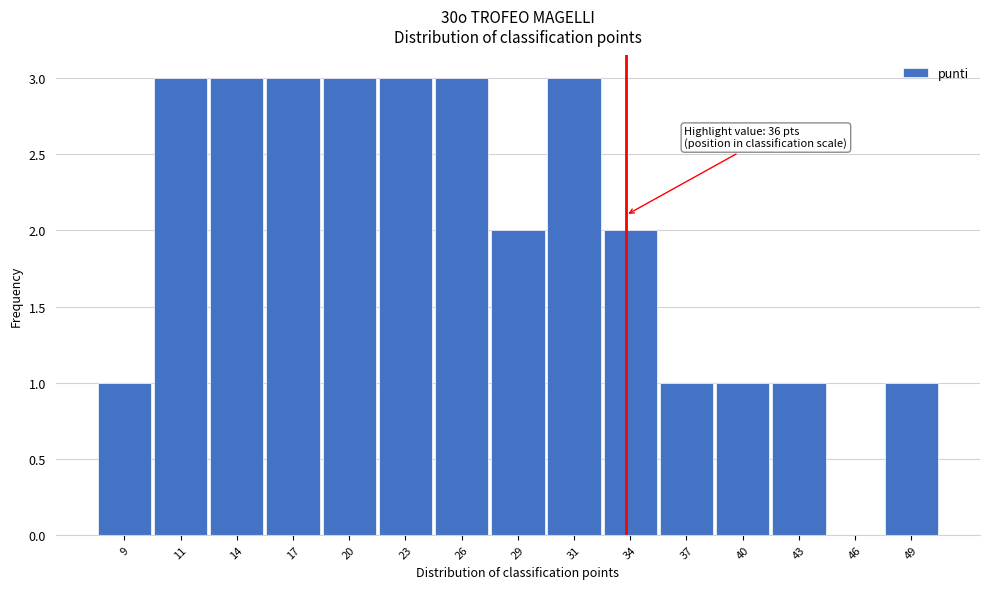

Reading left to right, what are all the values shown in this chart?

9=1	11=3	14=3	17=3	20=3	23=3	26=3	29=2	31=3	34=2	37=1	40=1	43=1	46=0	49=1